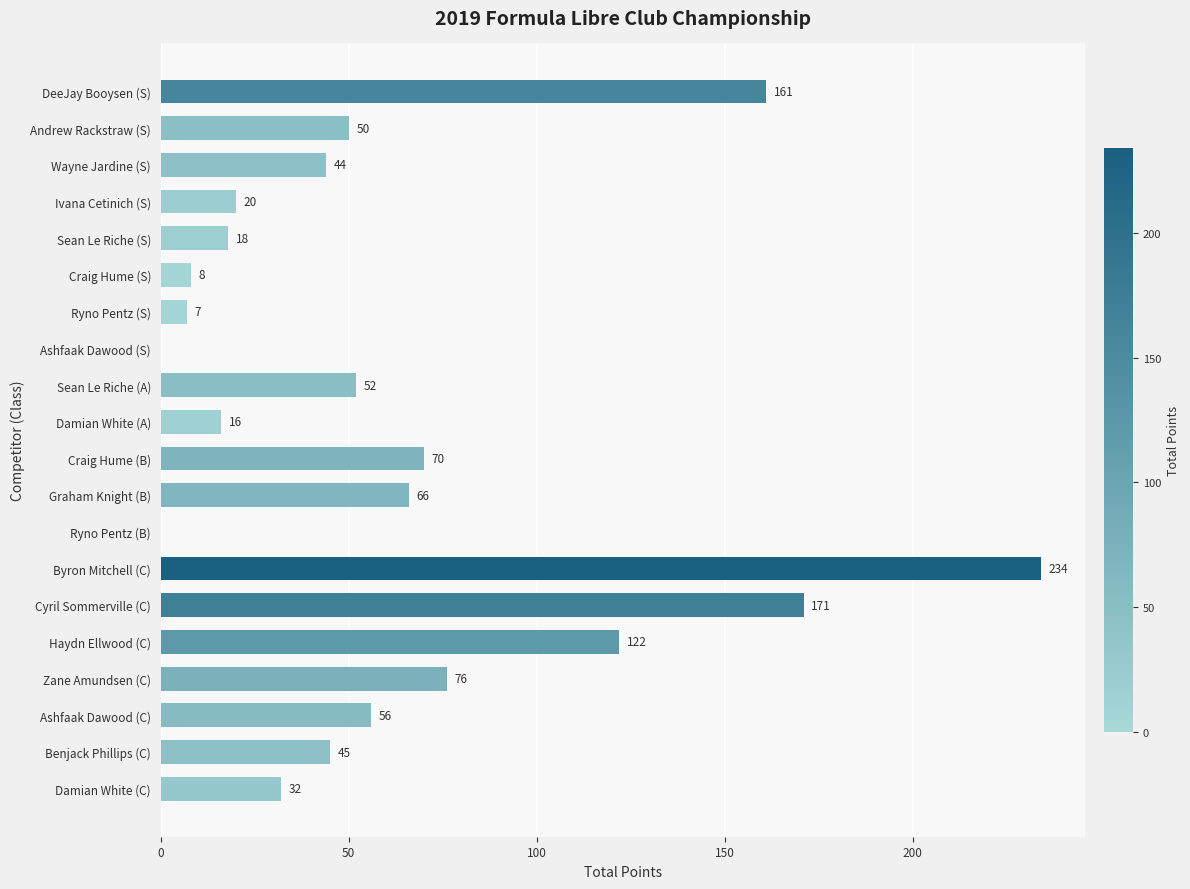

What is the maximum value shown in the chart?

234